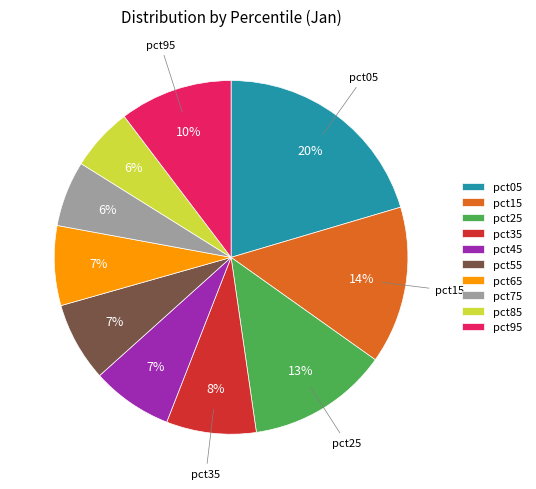

Is it true that pct55 is 19% of the pie?

False